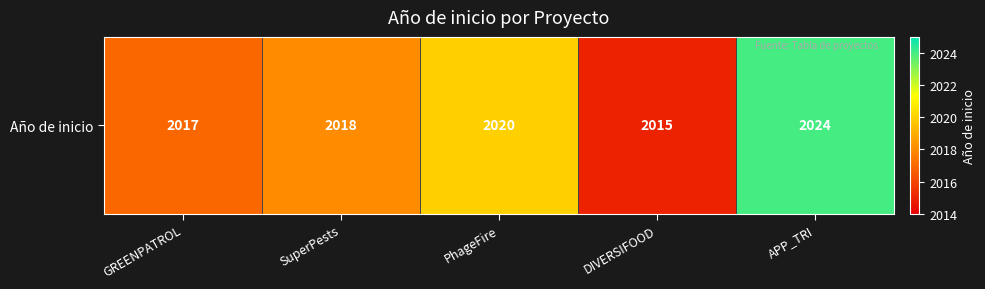

Reading left to right, transcribe all the data shown in this chart.

2017	2018	2020	2015	2024